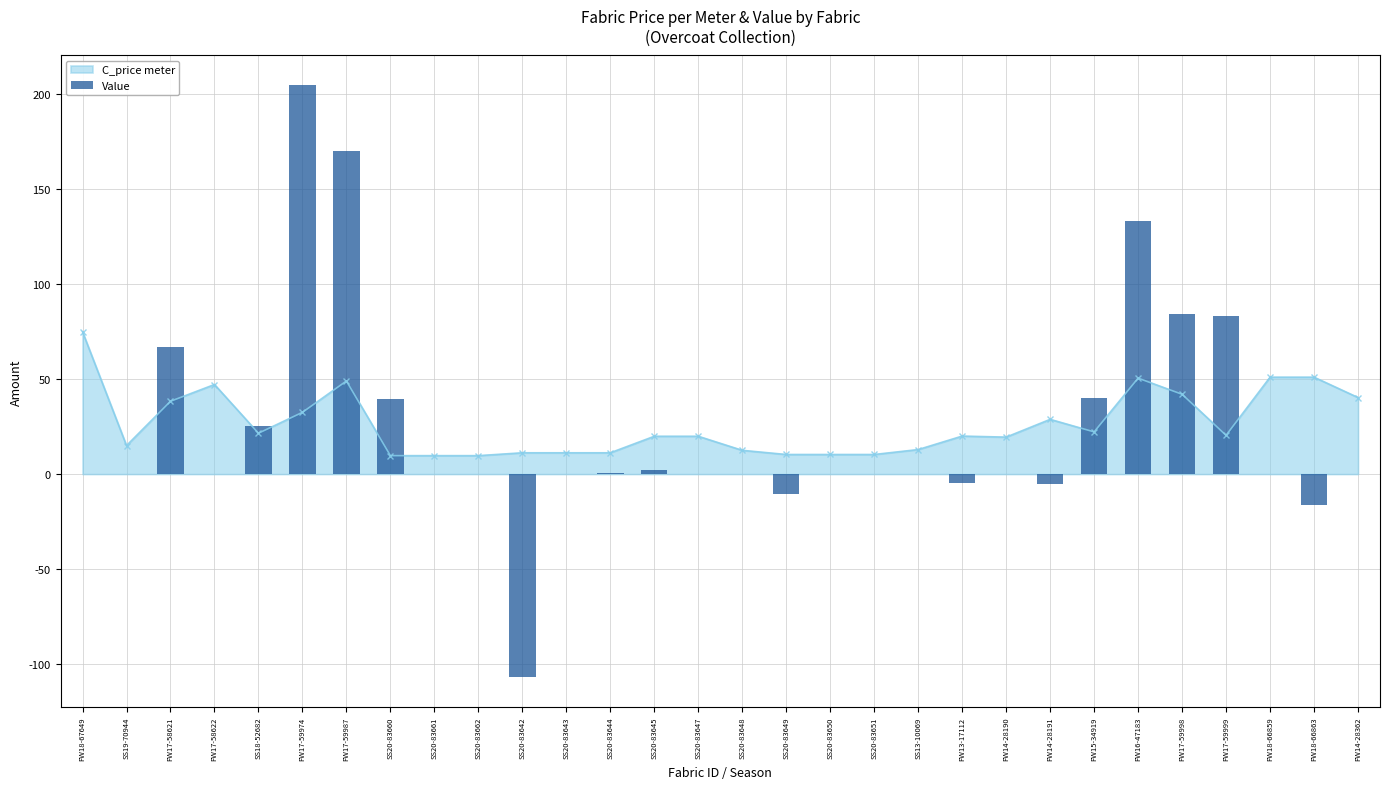

What is the smallest value displayed?

-107.1